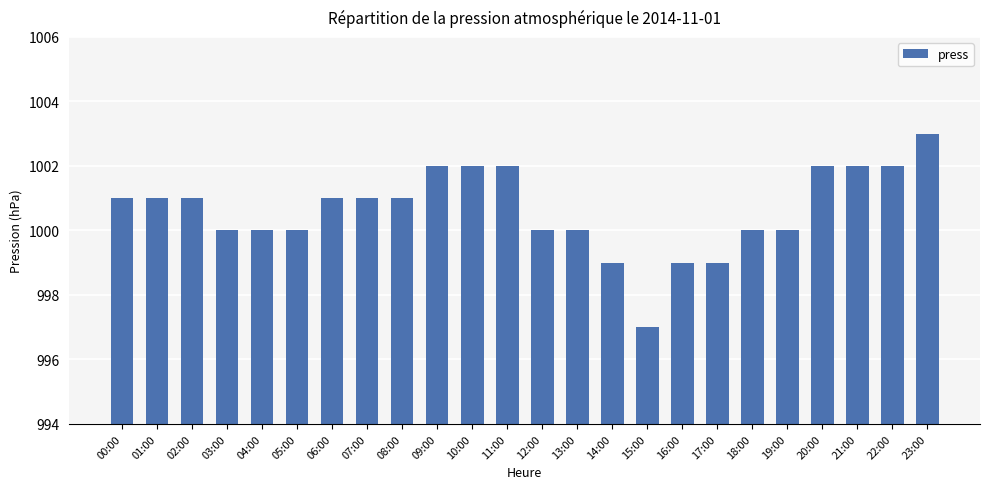

Reading right to left, what are all the values shown in this chart?

1003	1002	1002	1002	1000	1000	999	999	997	999	1000	1000	1002	1002	1002	1001	1001	1001	1000	1000	1000	1001	1001	1001